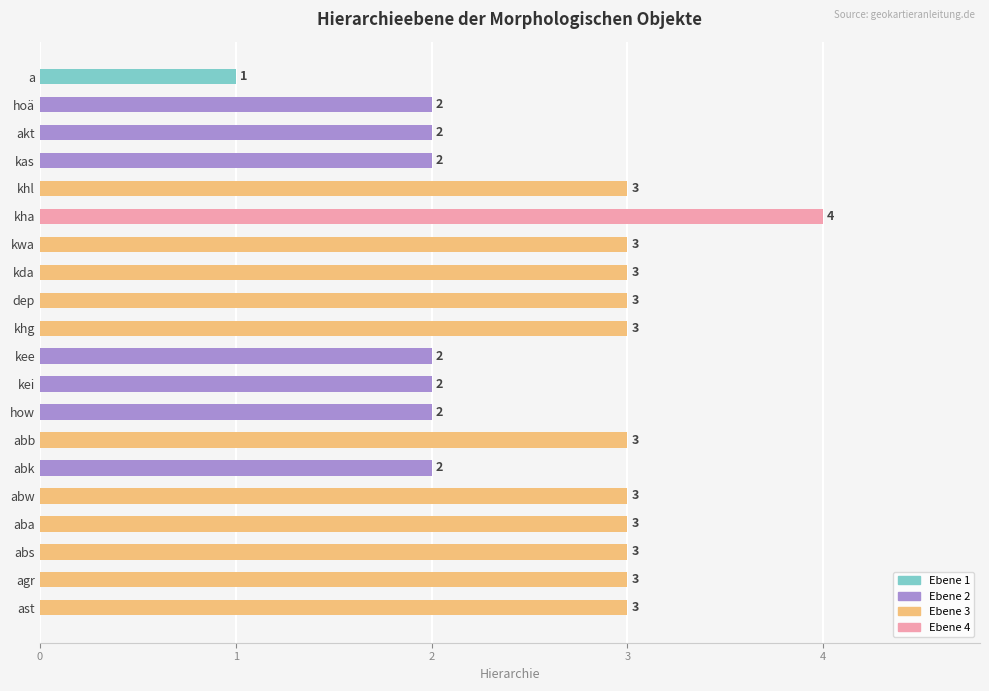

What is the value of the 10th bar from the top?

3